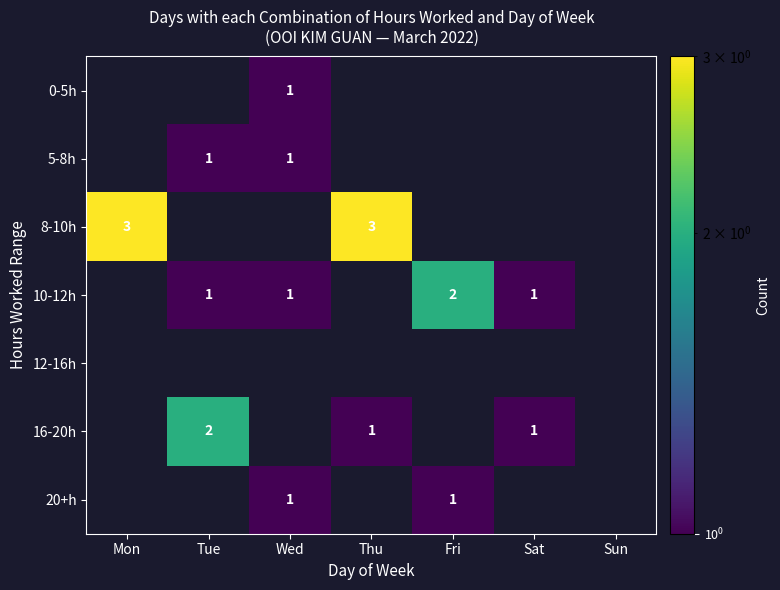

Is it true that 5-8h equals 1 at Tue?

True